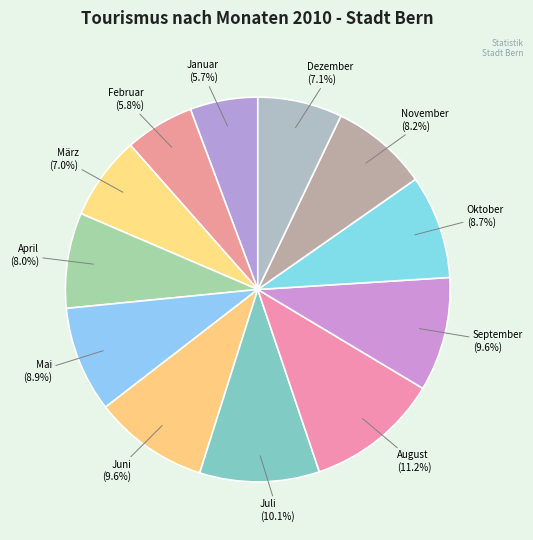

To the nearest percent, what percentage of the pie is Februar?

6%